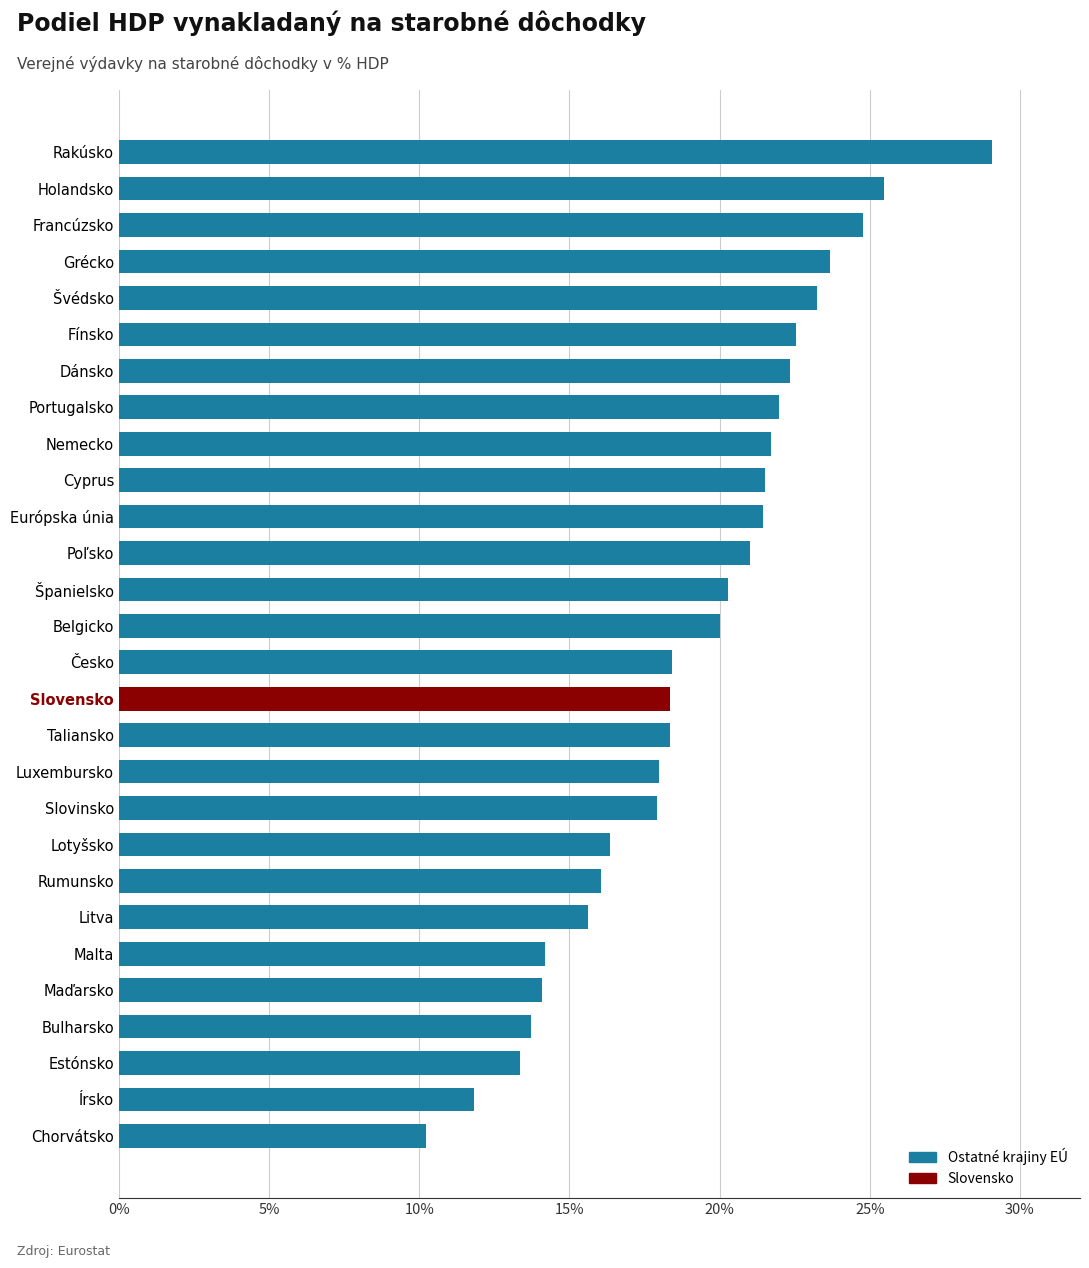

Are the bars horizontal?

Yes